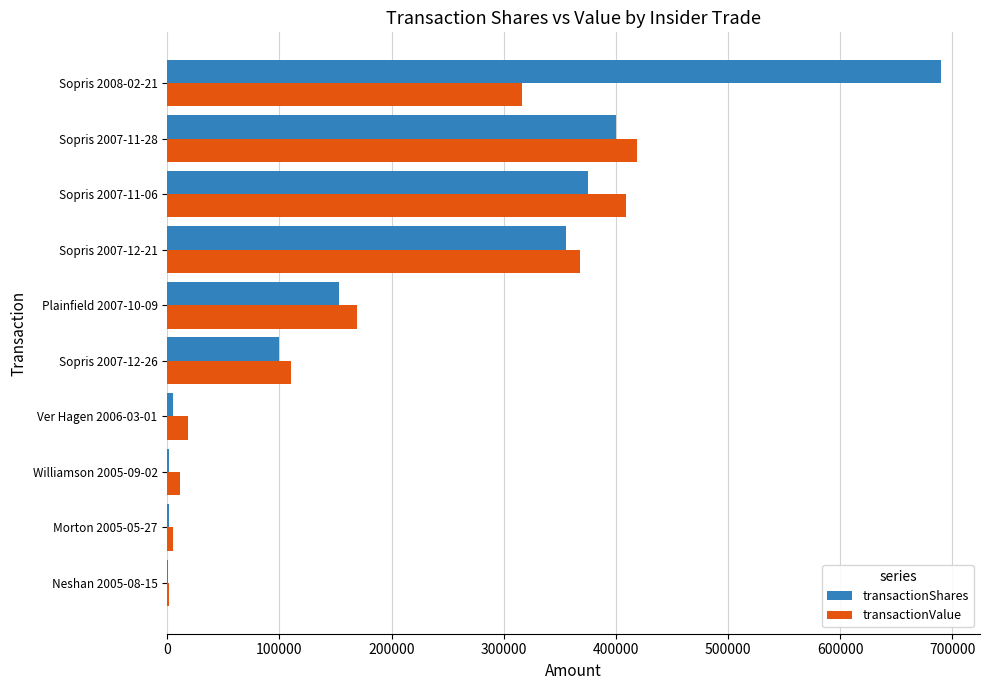

Is the value of transactionShares at Morton 2005-05-27 greater than the value of transactionValue at Plainfield 2007-10-09?

No